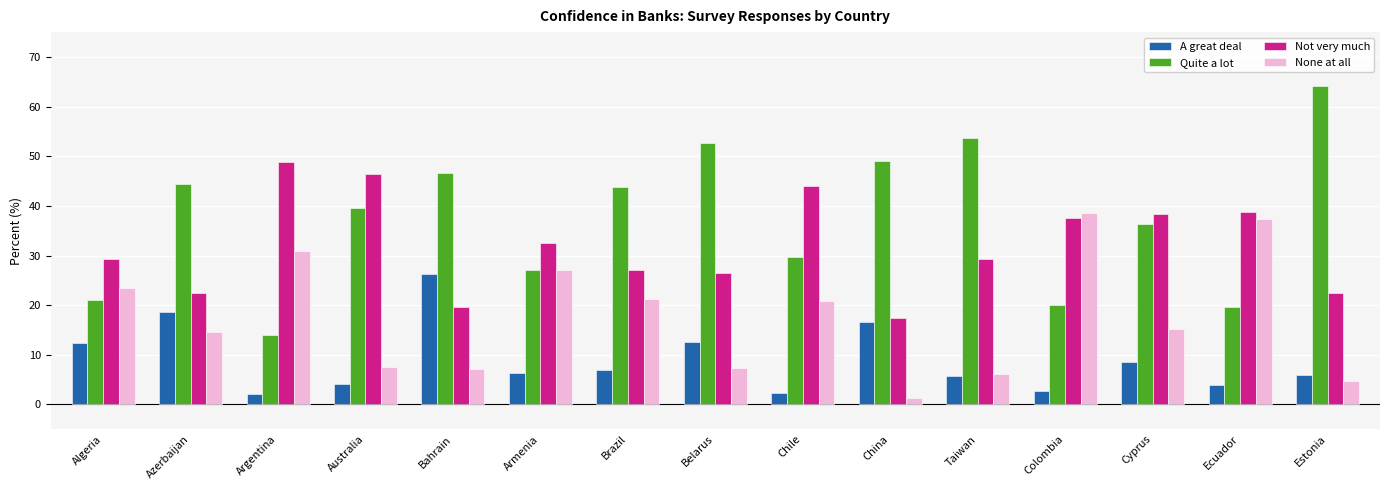

What is the total value across all series at Brazil?

99.1